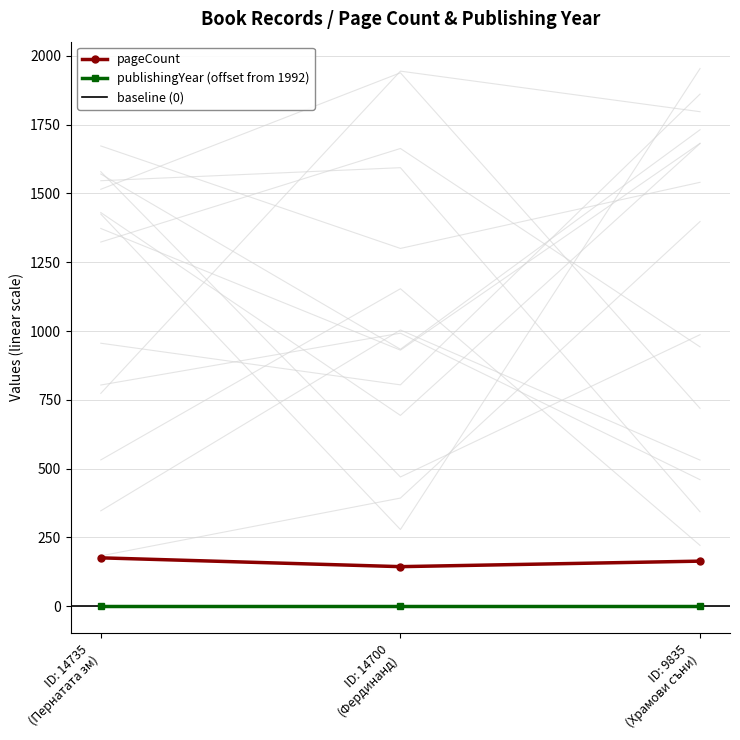

What is the minimum value shown in the chart?

144